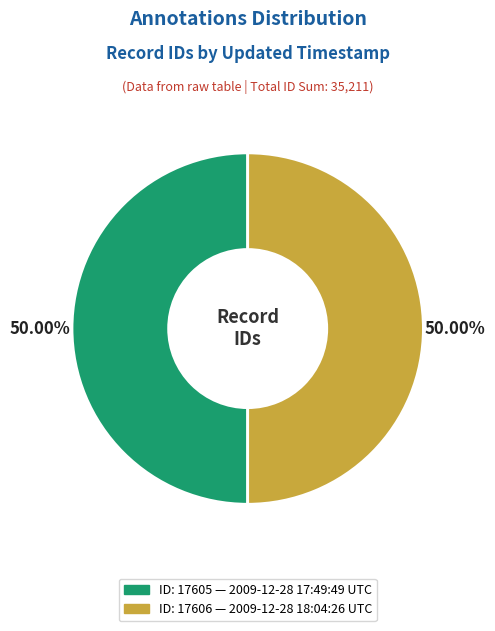

How many slices are in this pie chart?

2